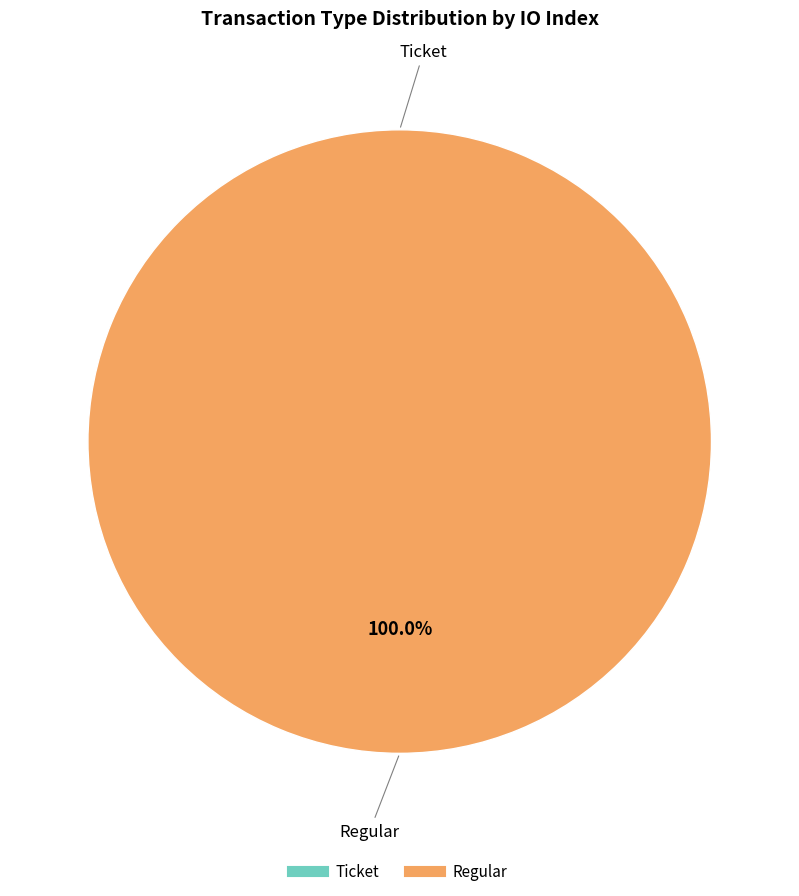

Rank the categories by value from lowest to highest.

Ticket, Regular